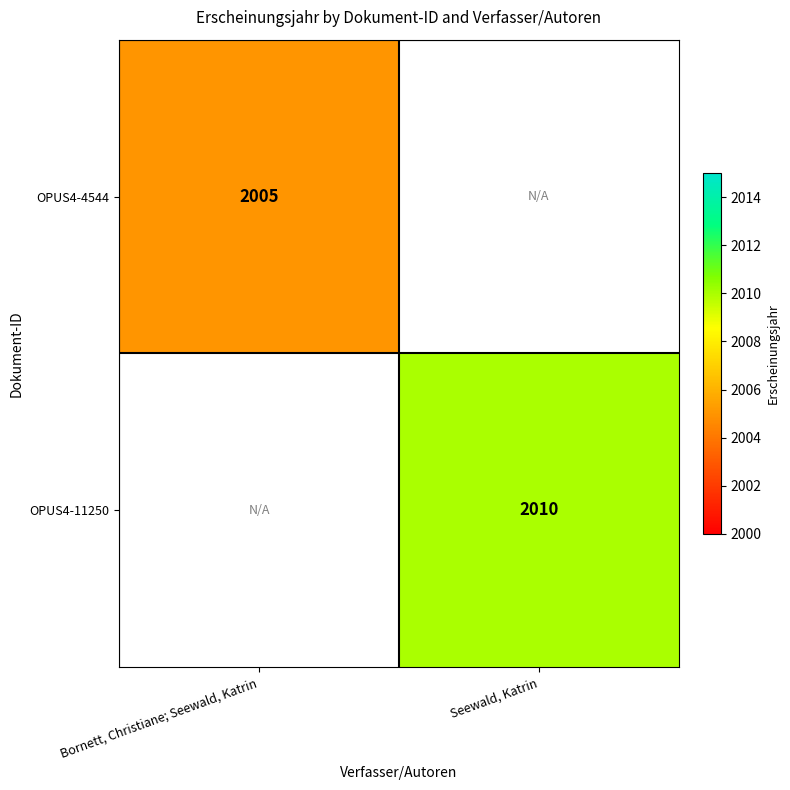

The OPUS4-4544 series shows 2005 at Bornett, Christiane; Seewald, Katrin. True or false?

True